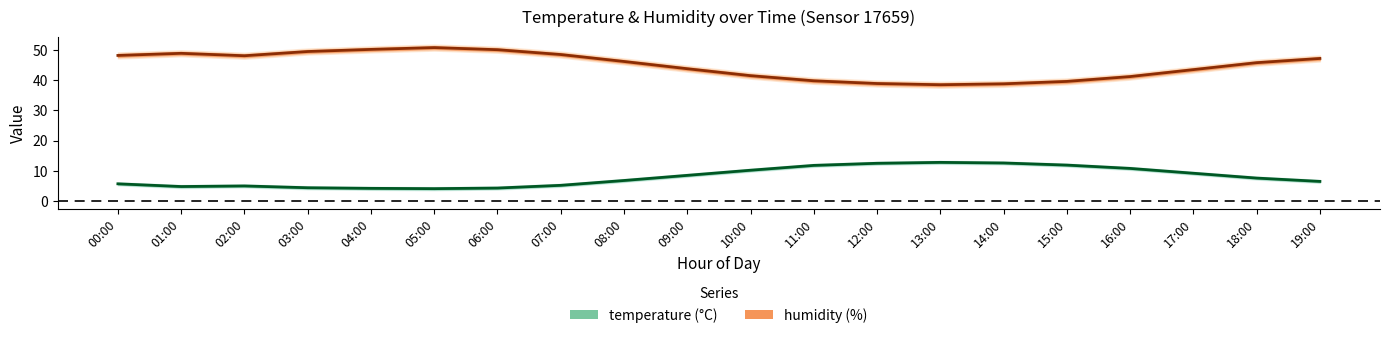

Which has a higher value, 00:00 or 09:00?

09:00